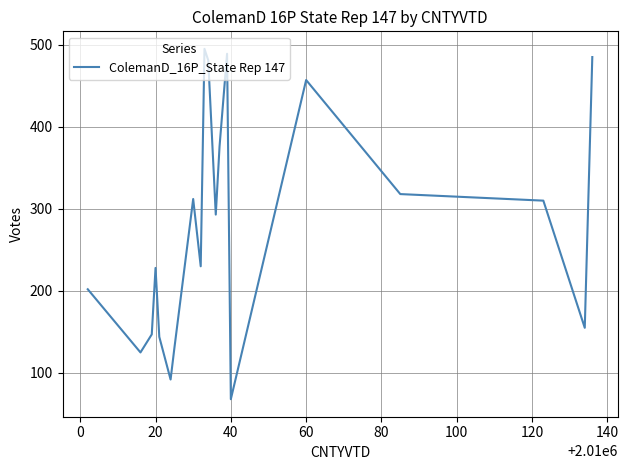

Reading left to right, extract all data points from this chart.

202	125	147	228	144	92	130	312	230	495	481	293	376	489	68	457	318	310	155	485